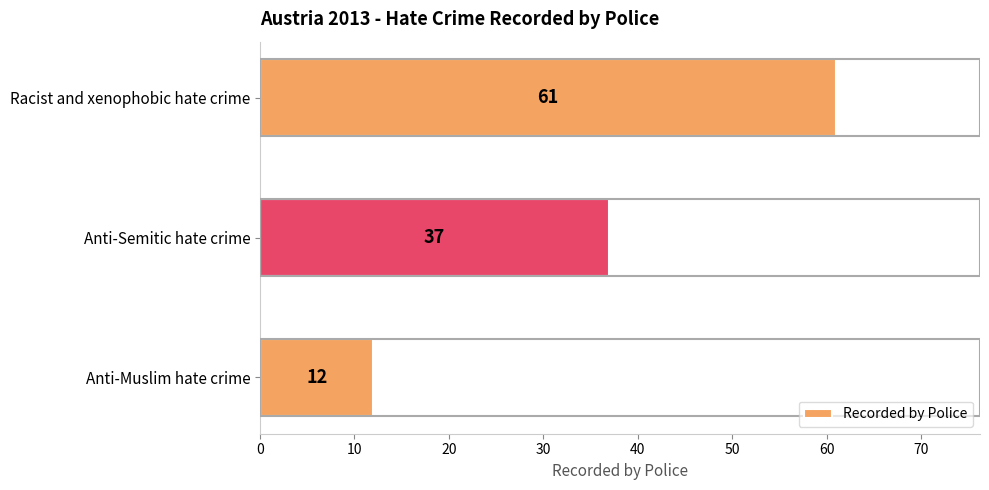

How many values are between 12 and 61?

3